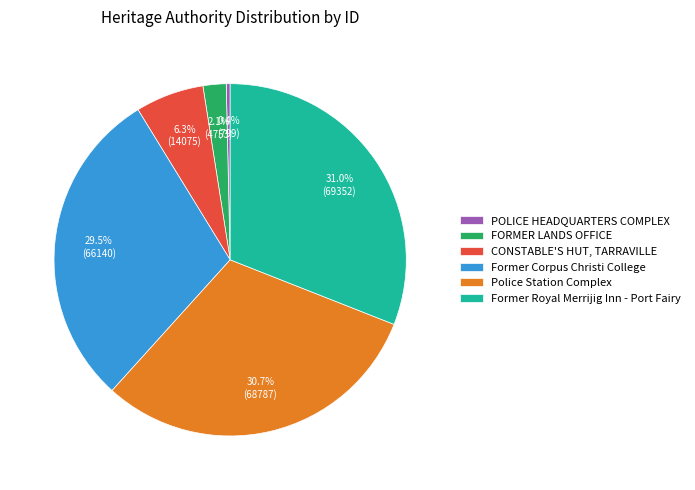

Count the number of slices in the pie.

6